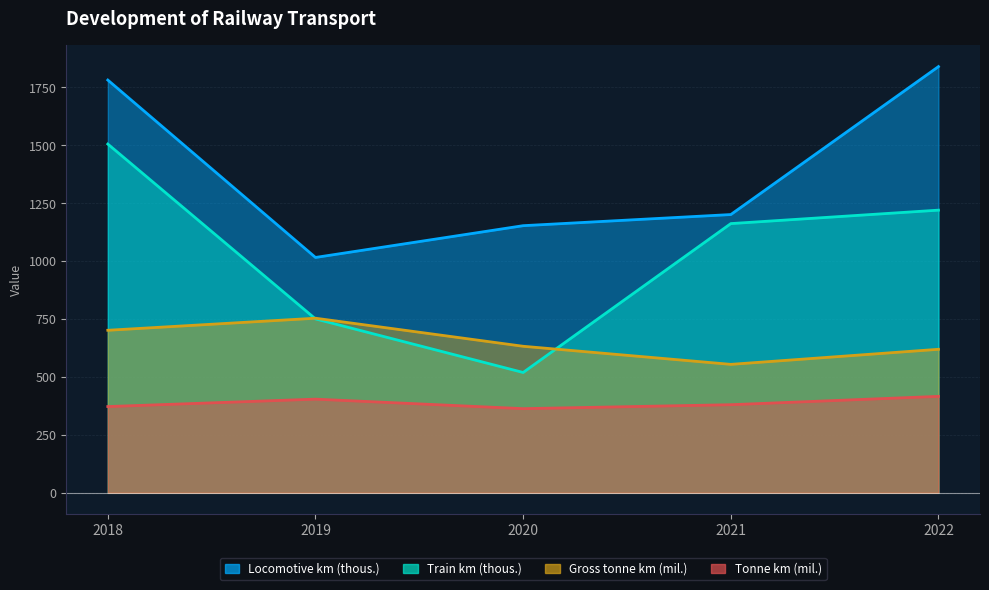

How many data points in Gross tonne km (mil.) are less than 632?

2